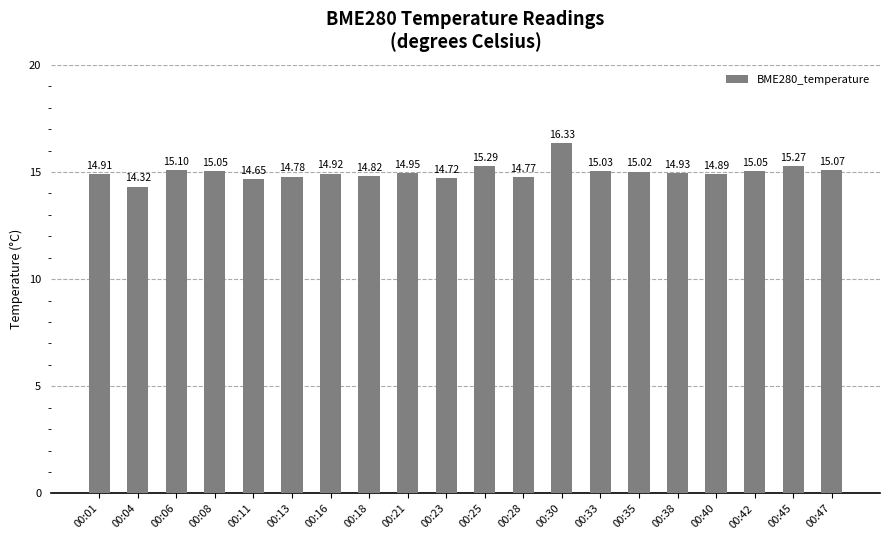

The chart shows a value of 6.5 at 00:38. True or false?

False